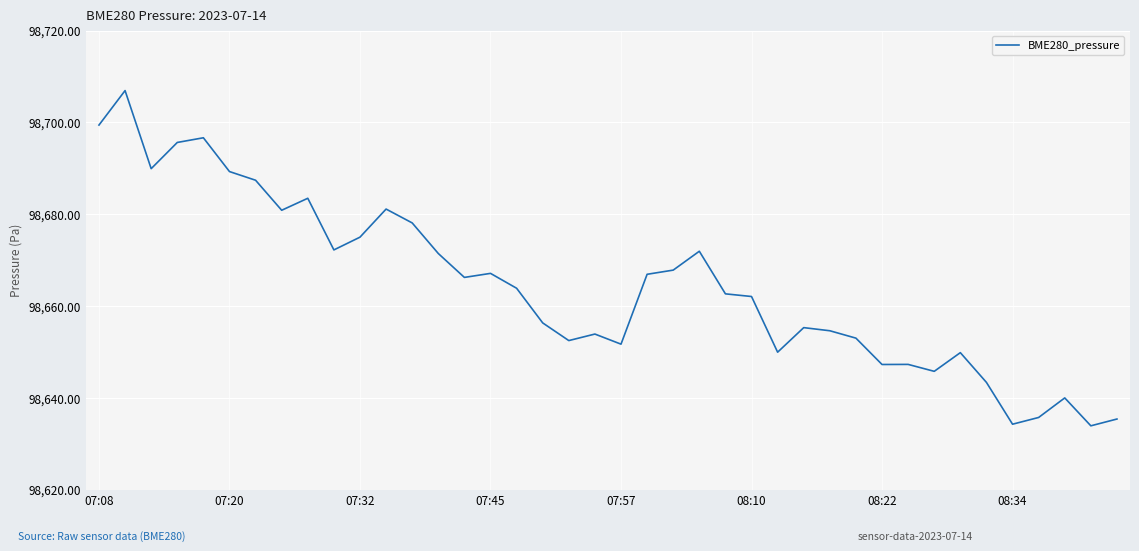

What is the smallest value displayed?

98633.9